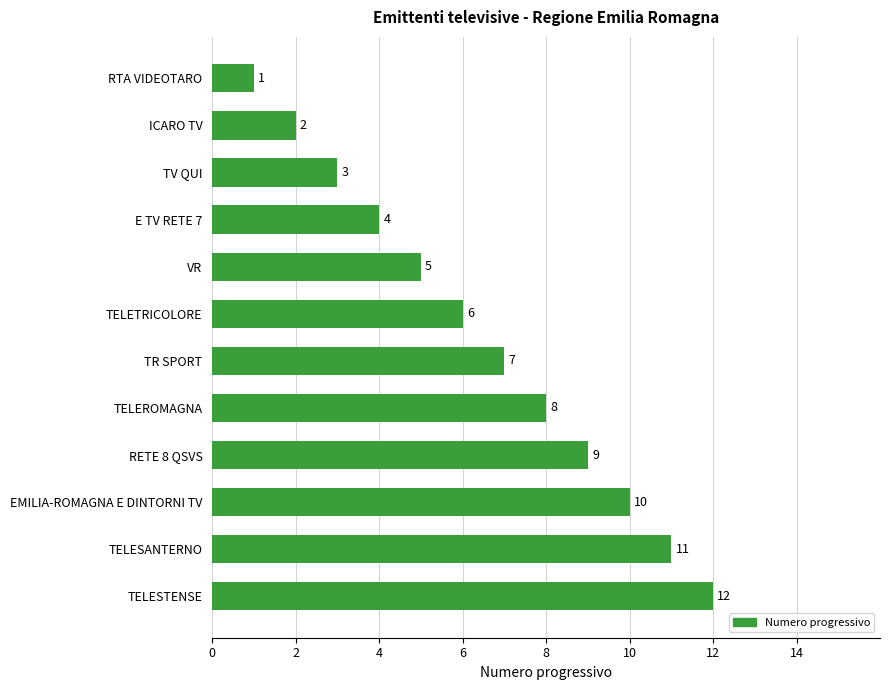

What is the difference between the maximum and second lowest values?

10